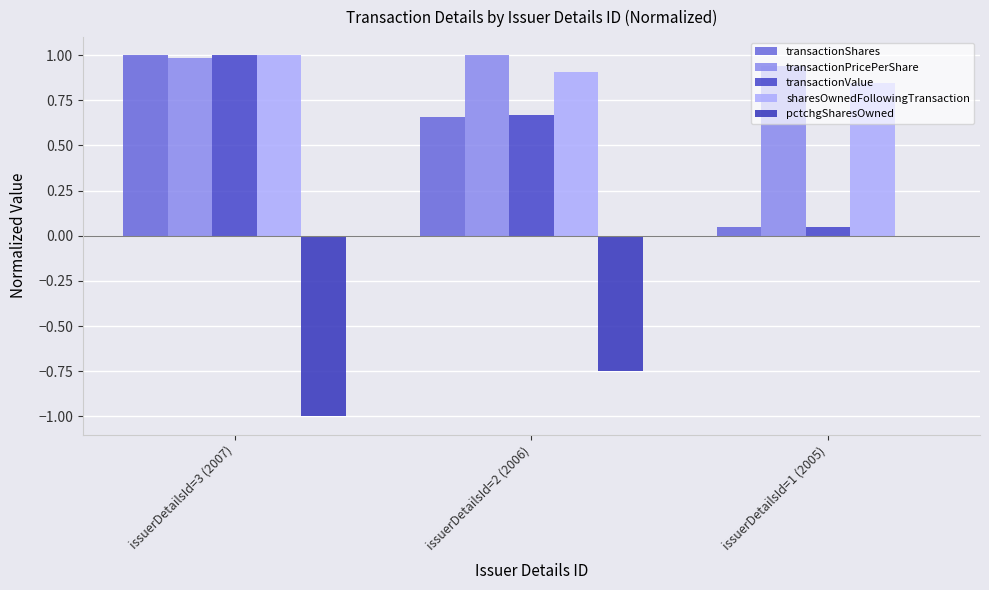

Between issuerDetailsId=2 (2006) and issuerDetailsId=1 (2005), which series saw the biggest shift?

pctchgSharesOwned